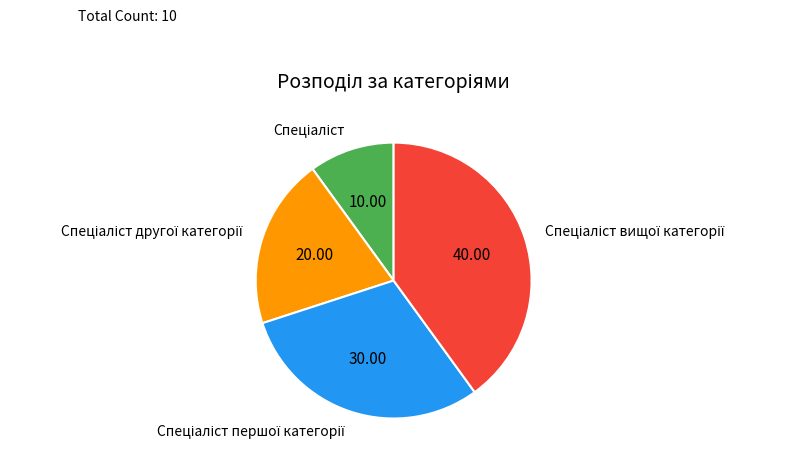

How many segments does this pie chart have?

4